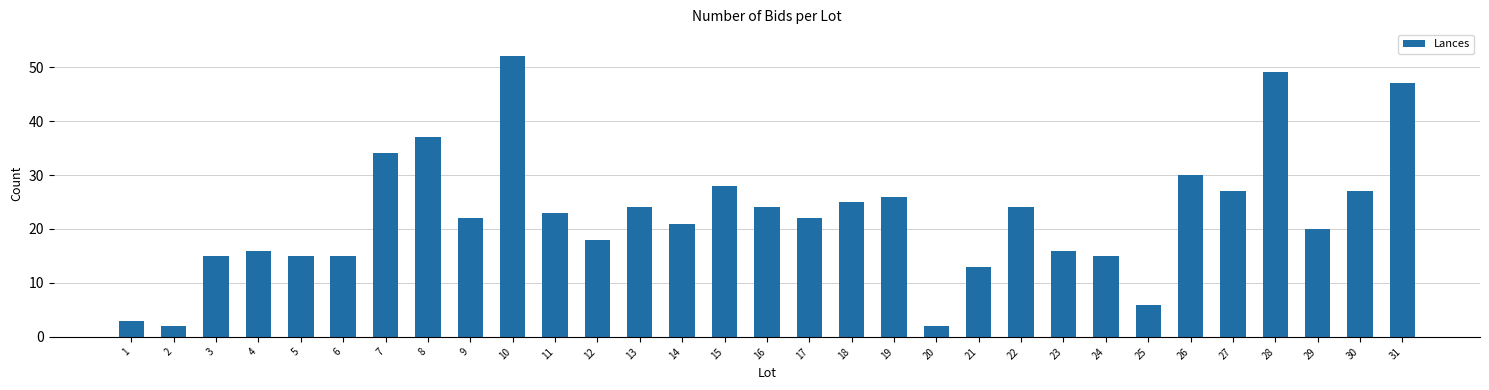

What is the greatest value displayed?

52